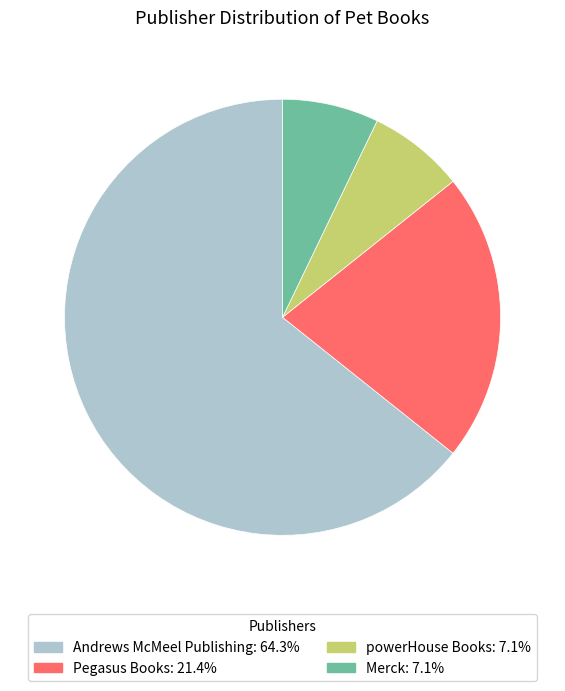

What is the ratio of the value at Merck to the value at powerHouse Books?

1.0